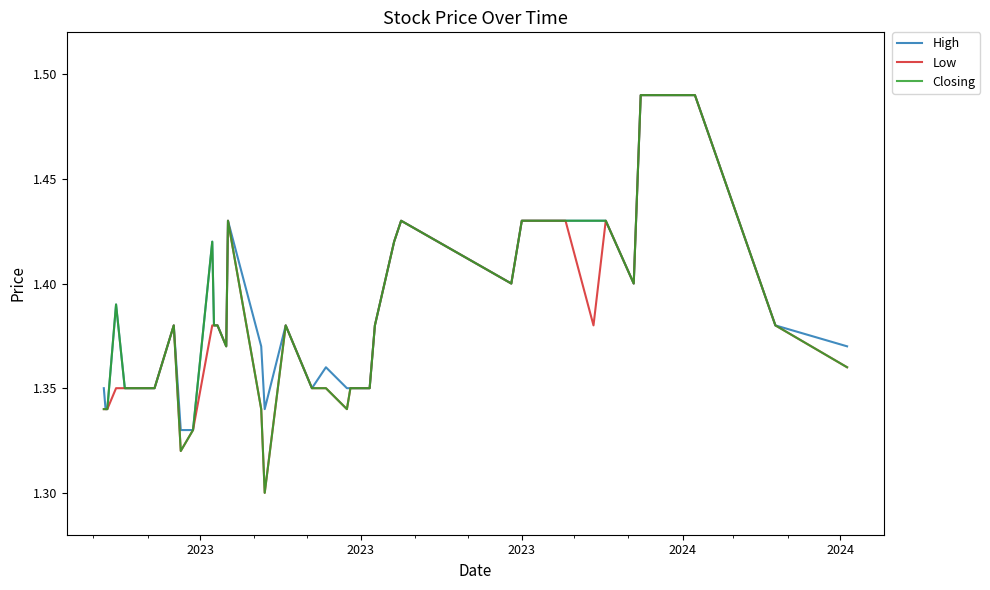

Which series has the widest spread of values?

Low